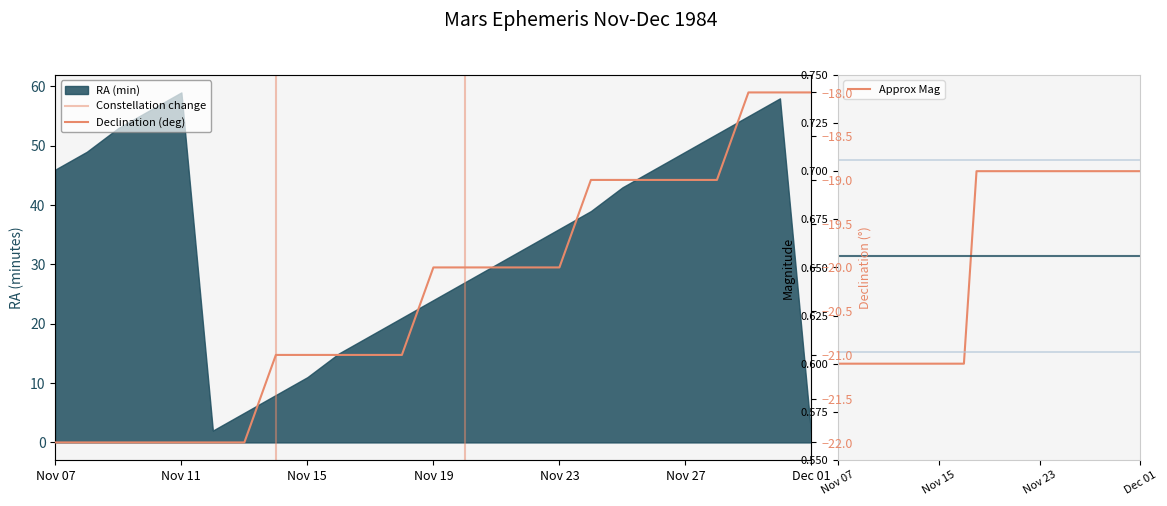

What is the label of the 13th point from the right?

Nov 19